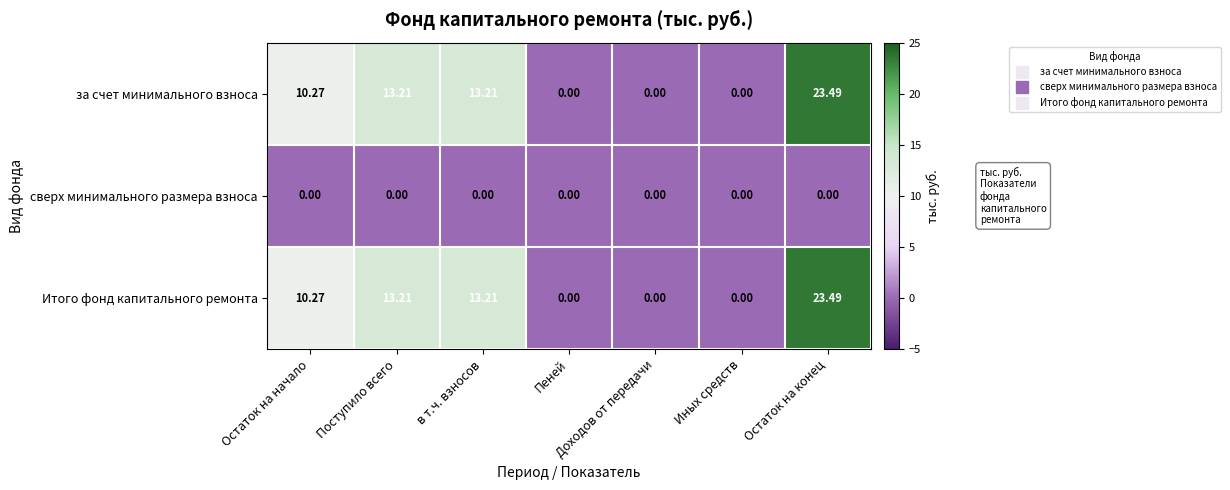

Which label corresponds to the largest value in the chart?

Остаток на конец